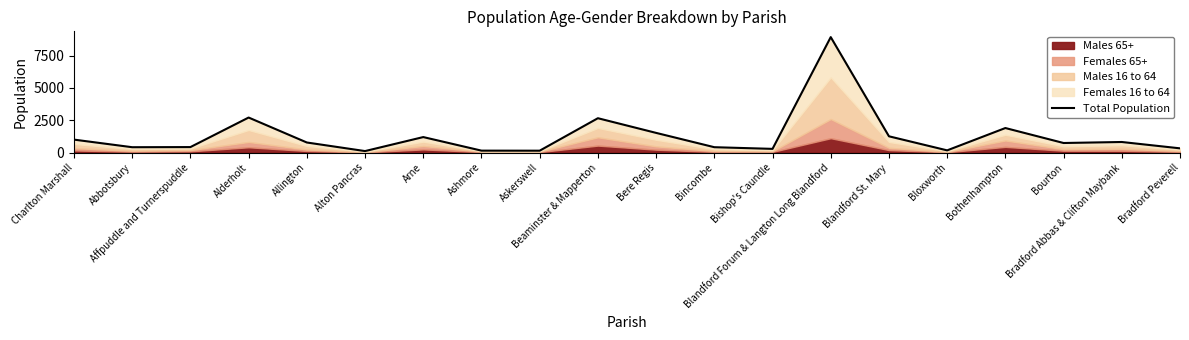

Where does the data first go above 779?

Charlton Marshall